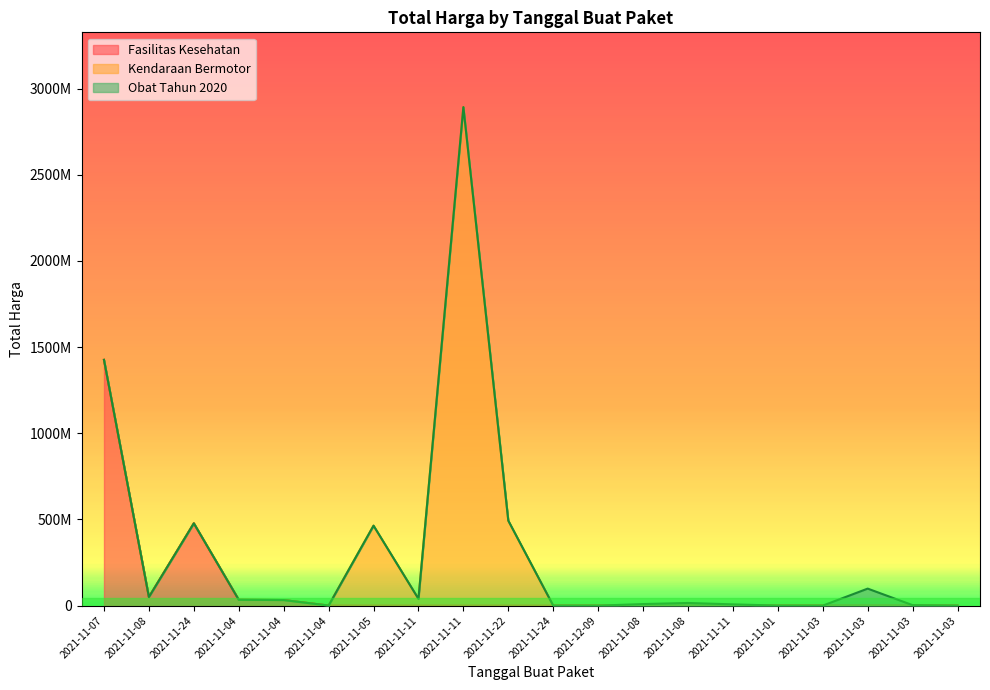

True or false: there are more than 0 points higher than both neighbors.

True